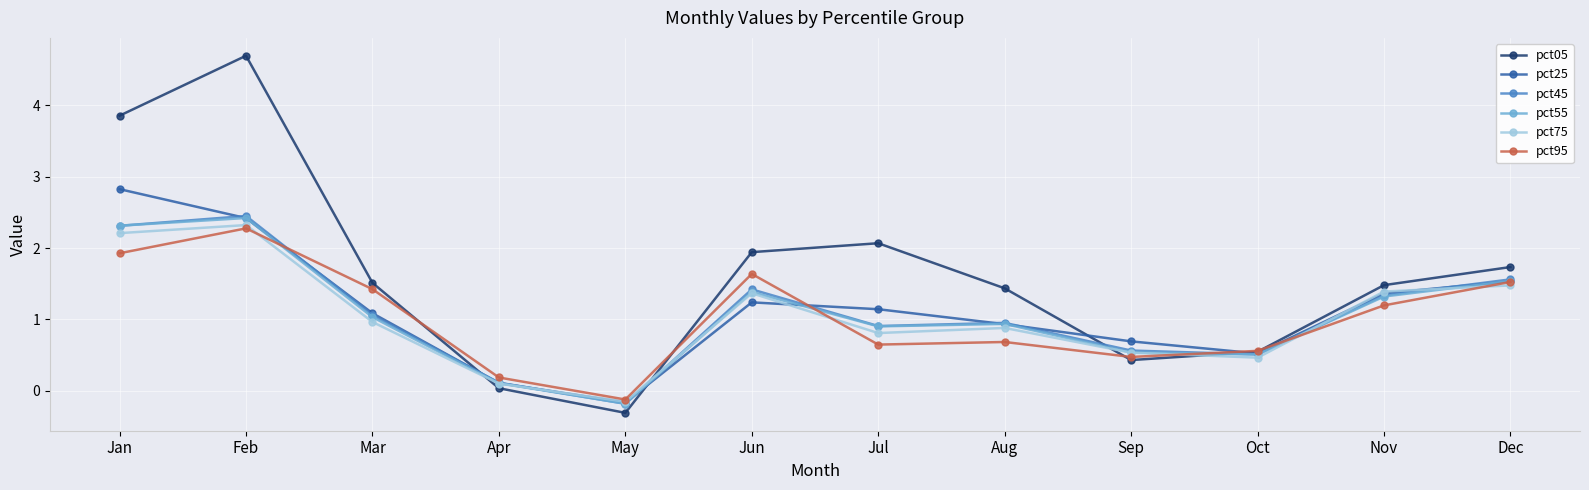

At how many categories does at least one series exceed 2?

3